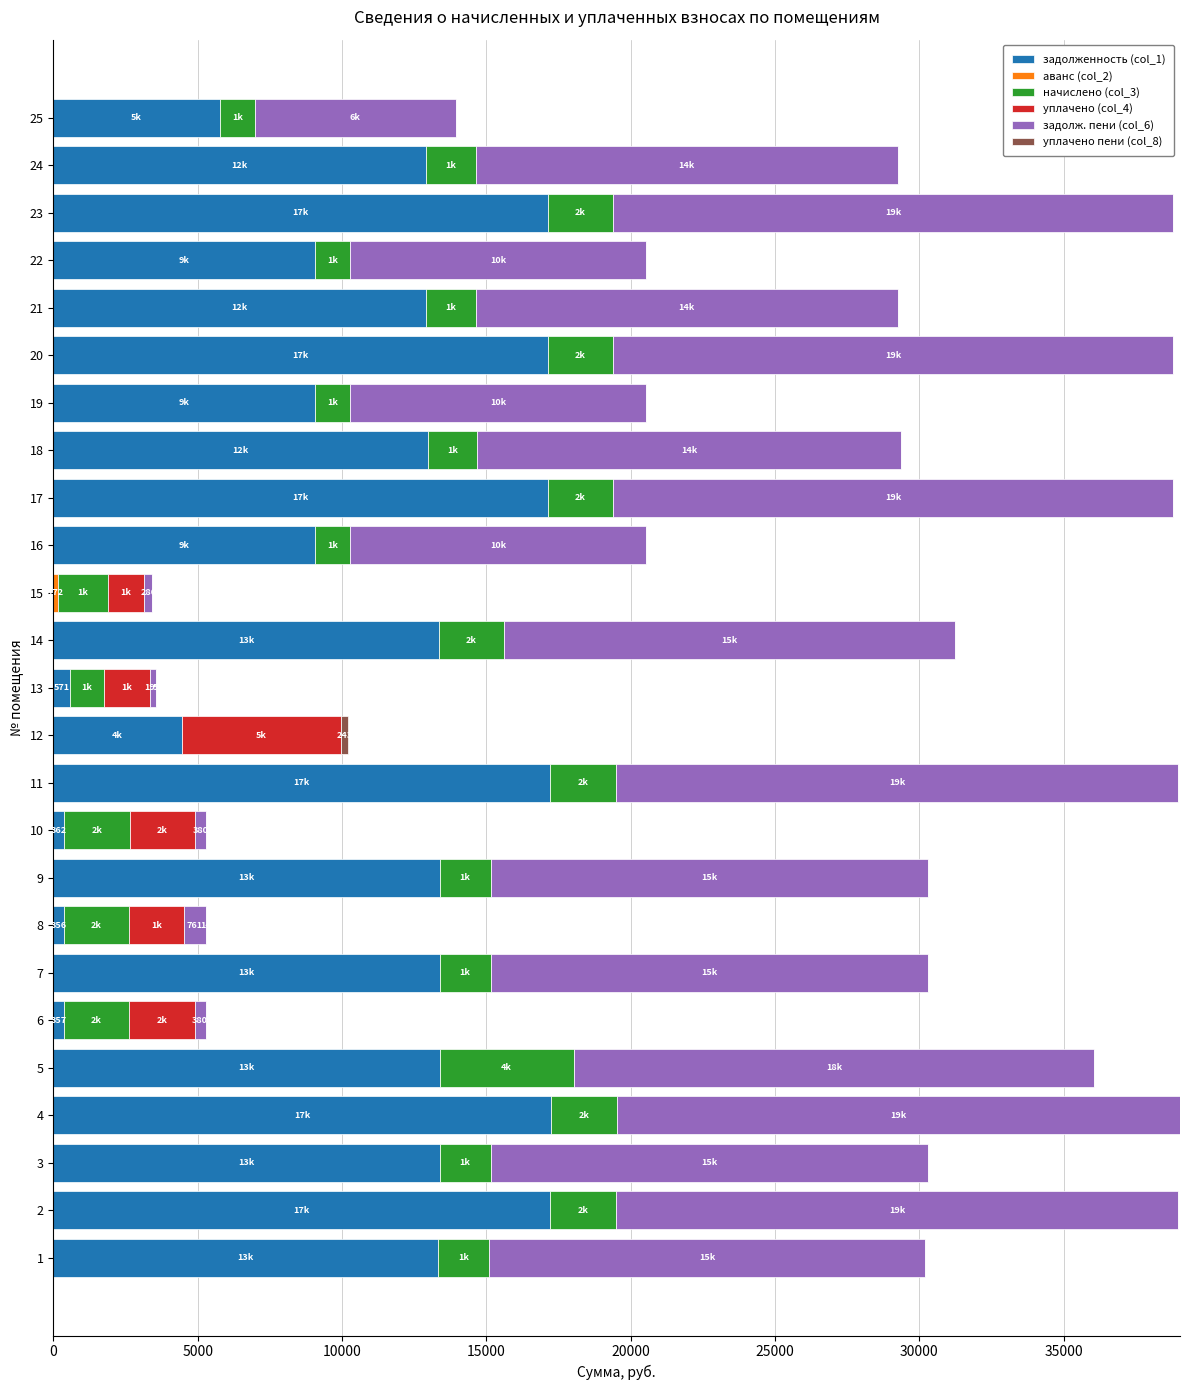

What is the total value across all series at 23?

38795.4